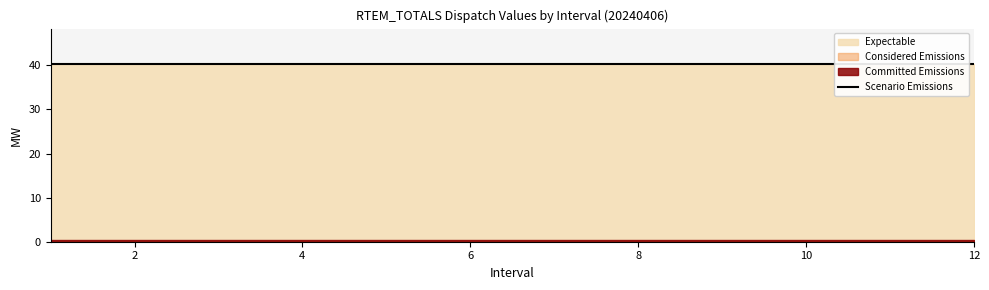

True or false: Committed Emissions and Expectable cross at least once.

False